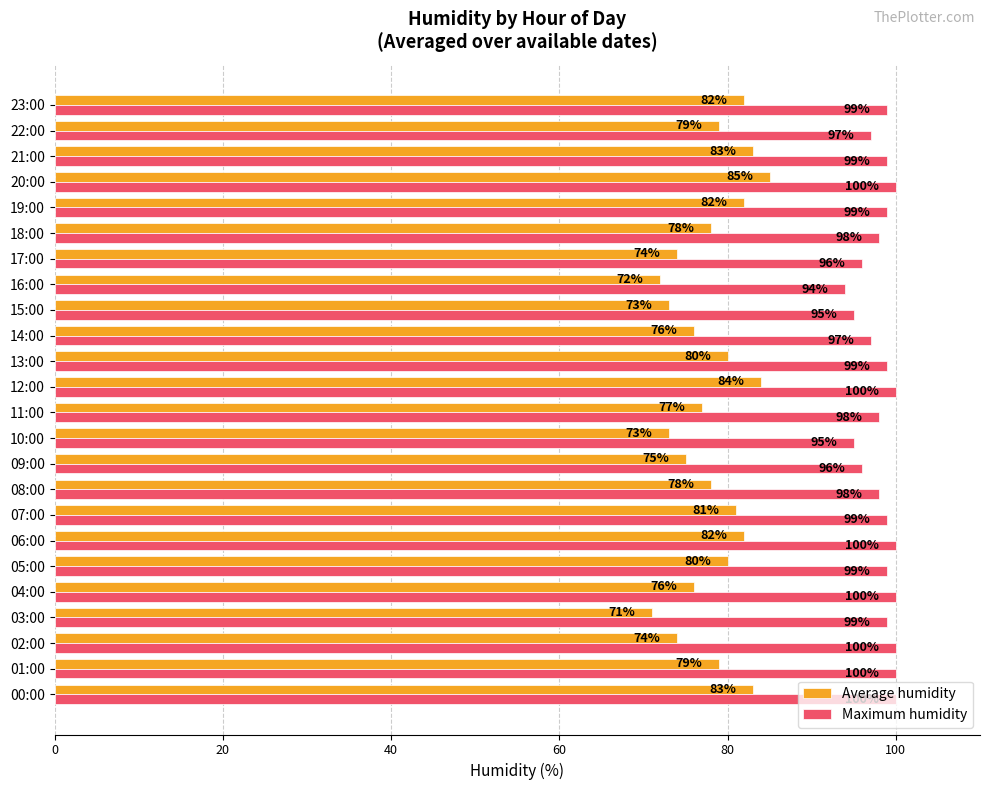

What is the sum of all Average humidity values?

1877